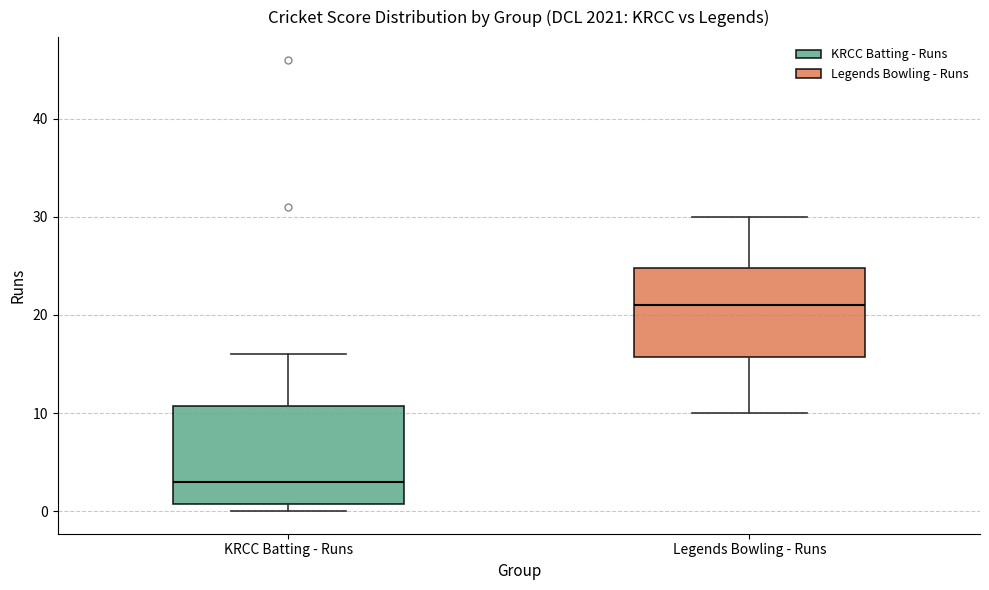

Reading left to right, read every box against the y-axis: the position of its median line, the range the box covers, and the ends of its whiskers. The values are not printed on the chart, so give them approximately, as read against the axis.

KRCC Batting - Runs: median 3, box 1 to 11, whiskers 0 to 16
Legends Bowling - Runs: median 21, box 16 to 25, whiskers 10 to 30